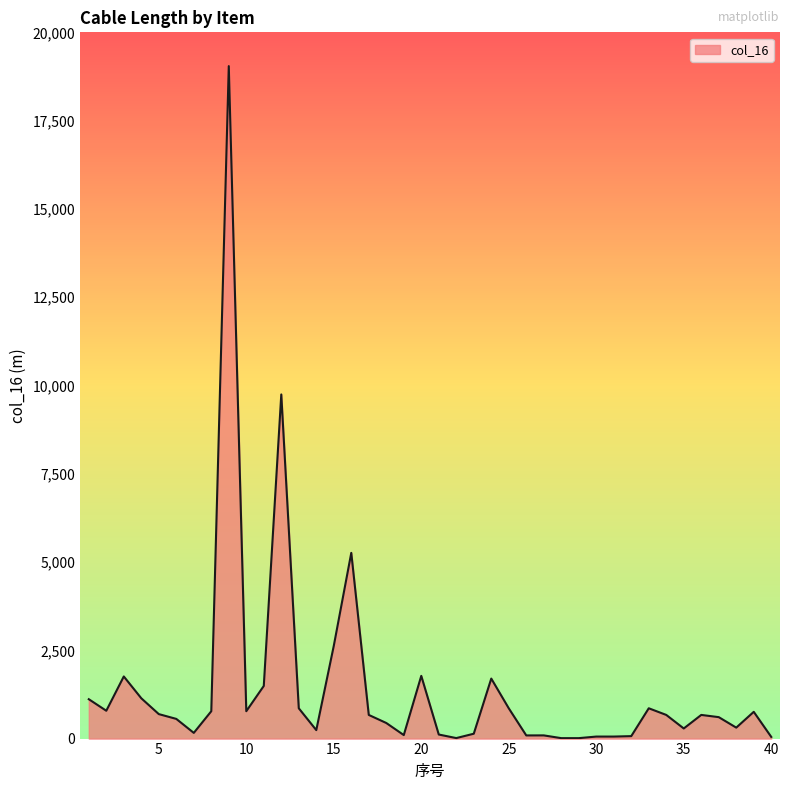

What is the average value?

1435.8